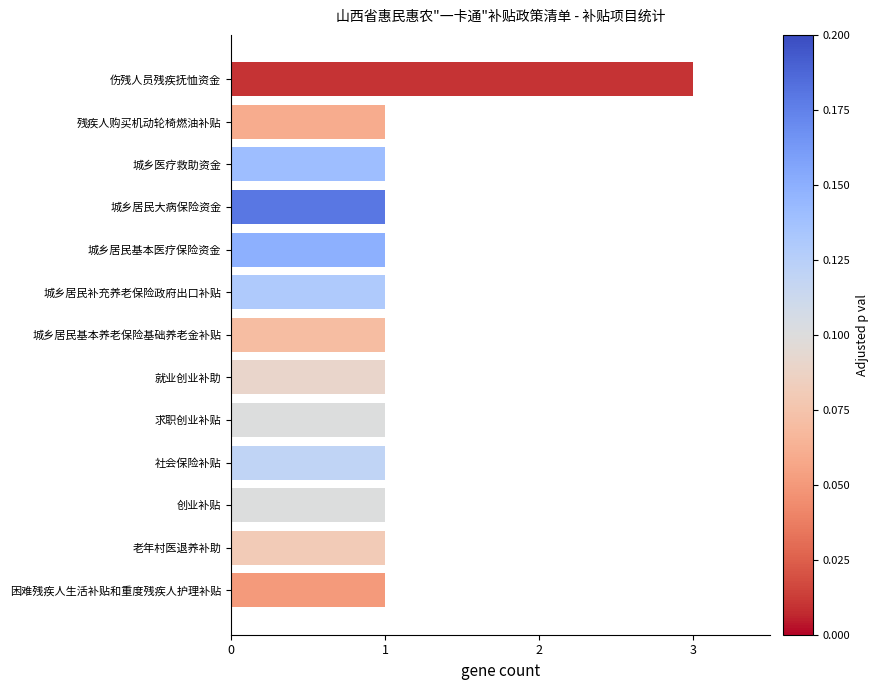

What is the ratio of the value at 城乡居民补充养老保险政府出口补贴 to the value at 残疾人购买机动轮椅燃油补贴?

1.0